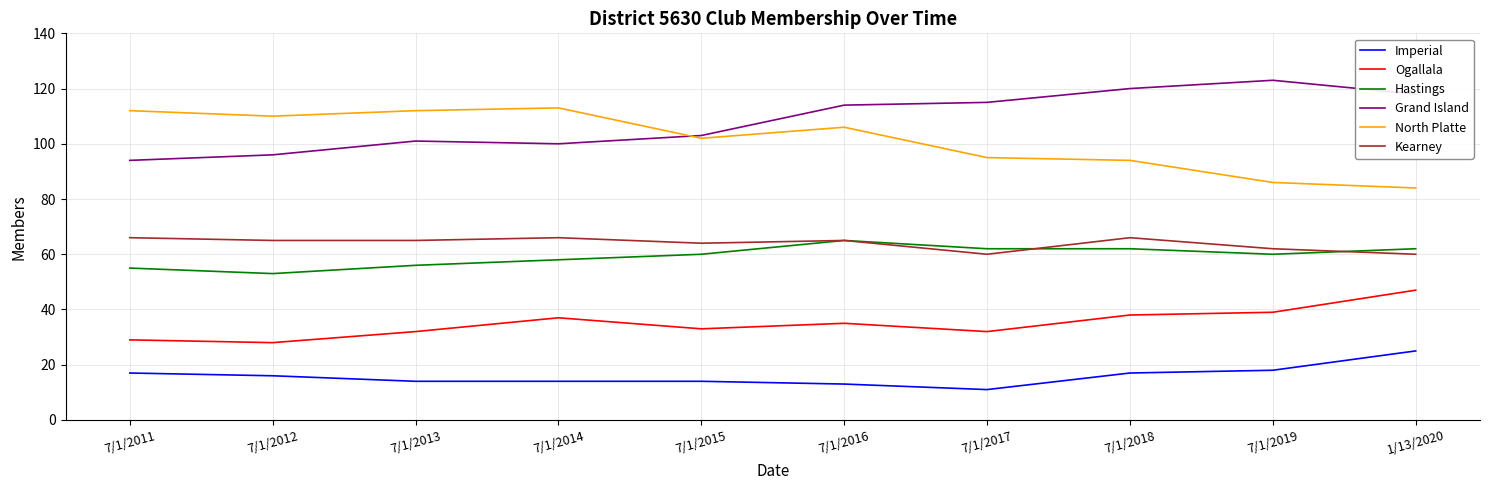

Is it true that Ogallala equals 28 at 7/1/2012?

True